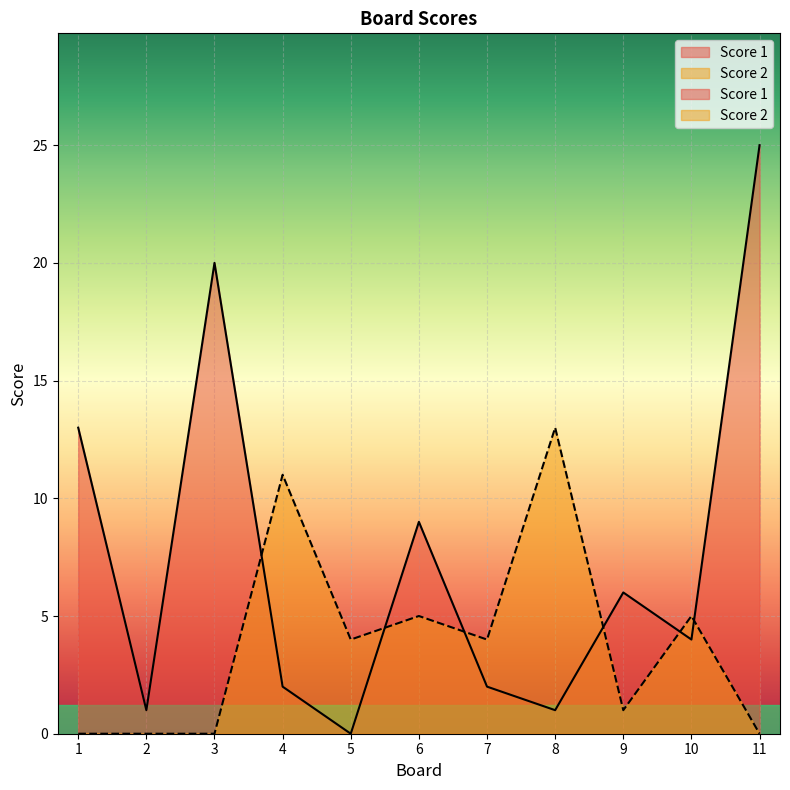

What is the total value across all series at 5?

4